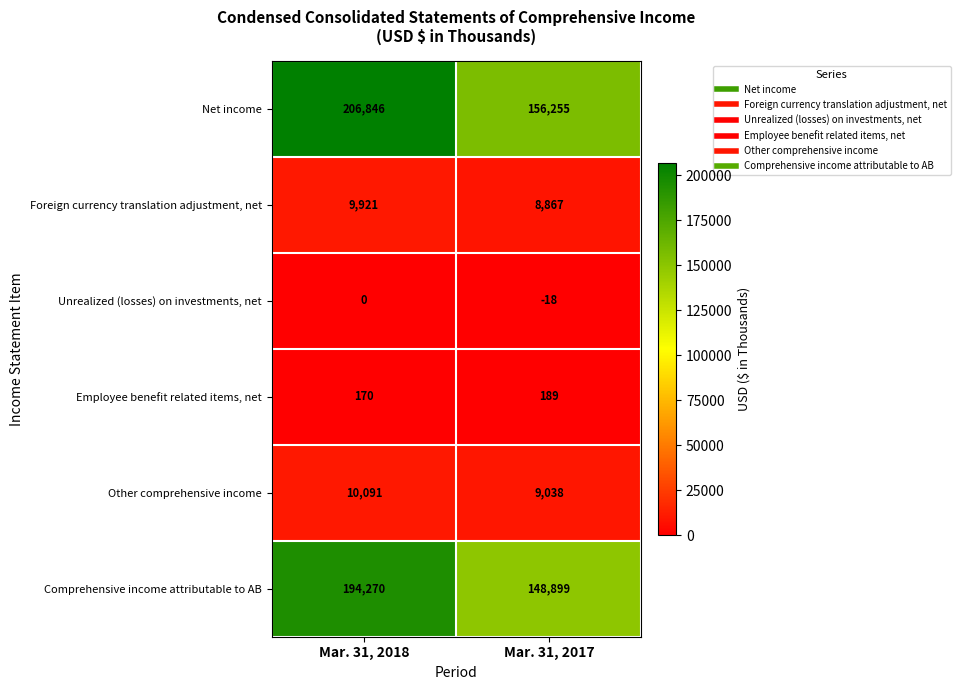

At which category does the chart reach its peak across all series?

Mar. 31, 2018